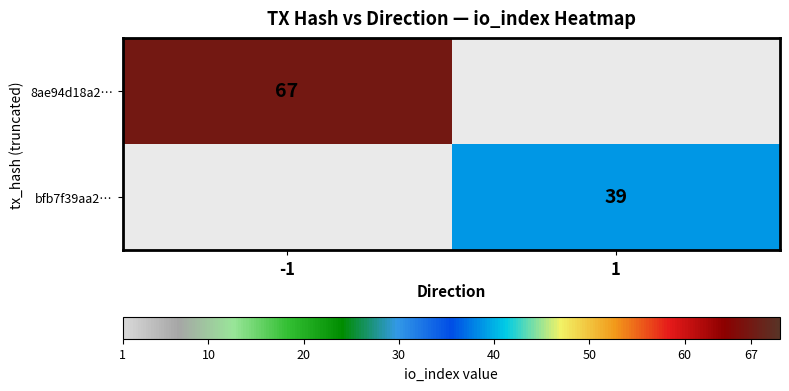

At how many categories does at least one series exceed 36?

2